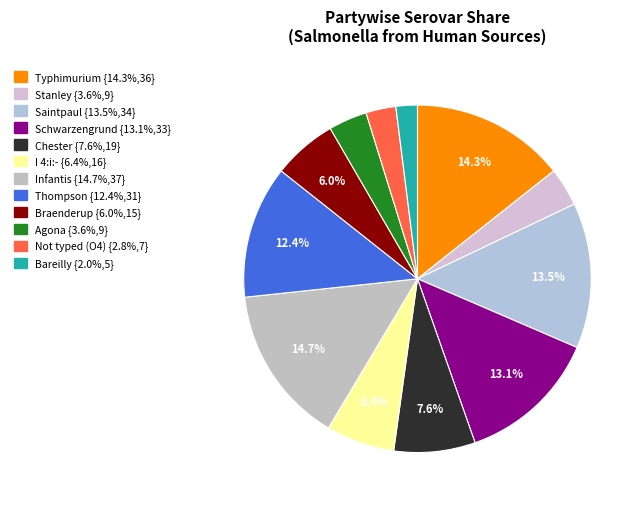

Is there any slice that represents more than half of the pie?

No